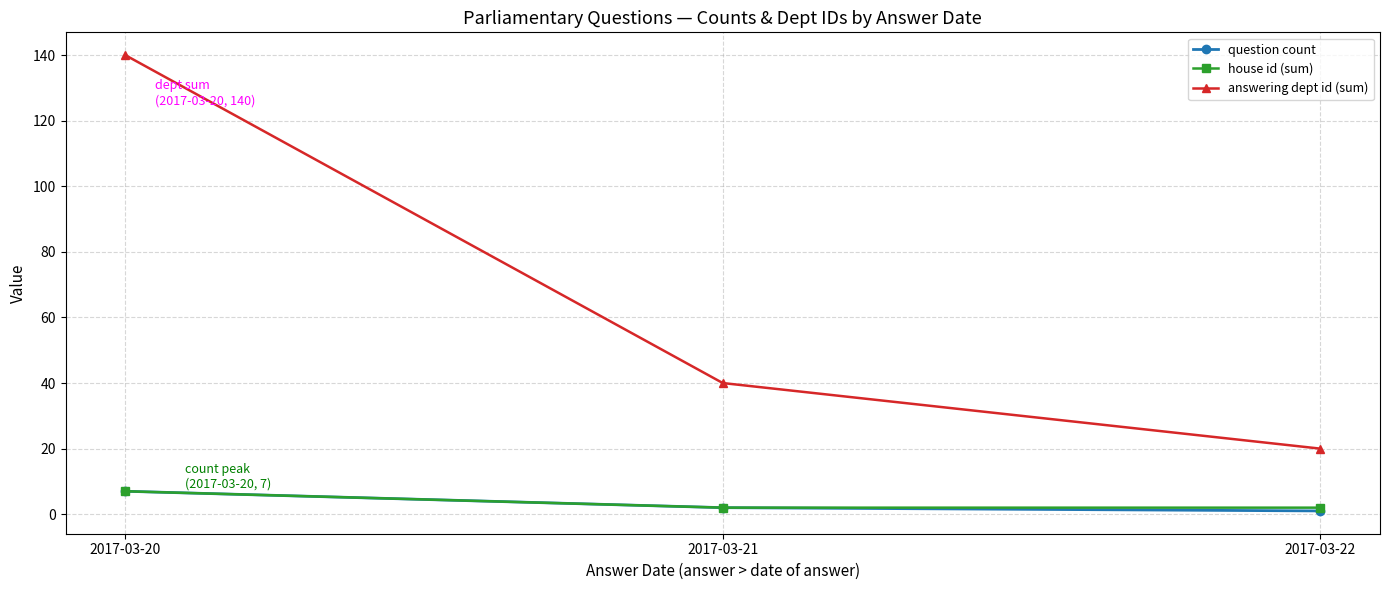

What is the value of the question count point at the 1st from the left?

7